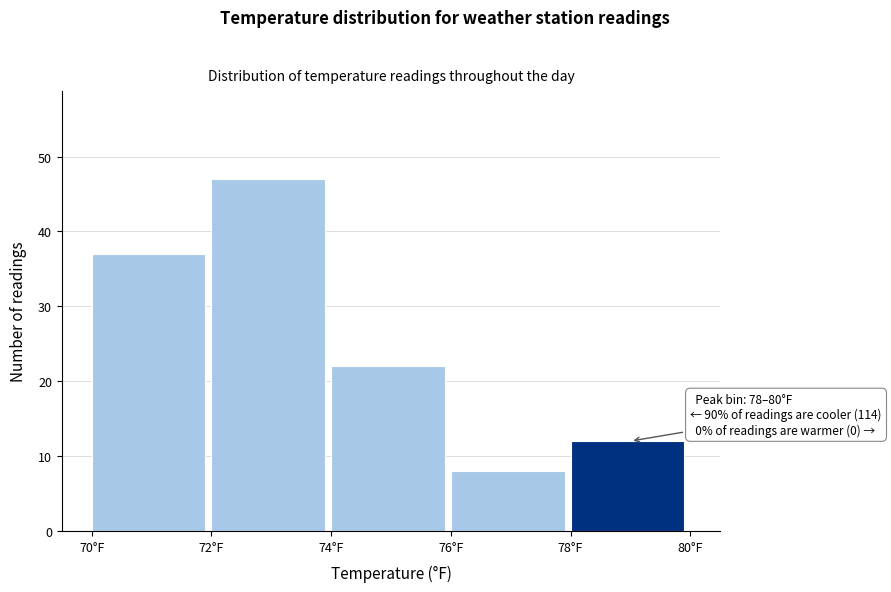

Which range on the x-axis has the tallest bar?

72 to 74